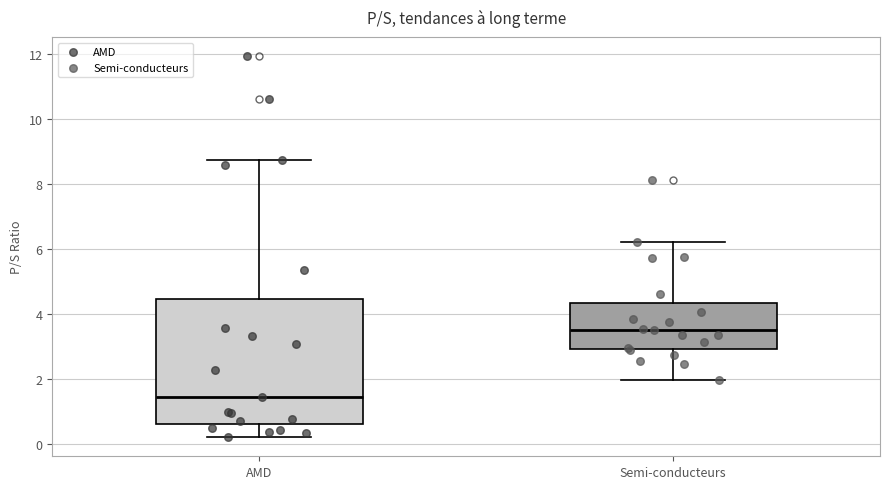

Which box is the tallest, from its lower edge to its upper edge?

AMD